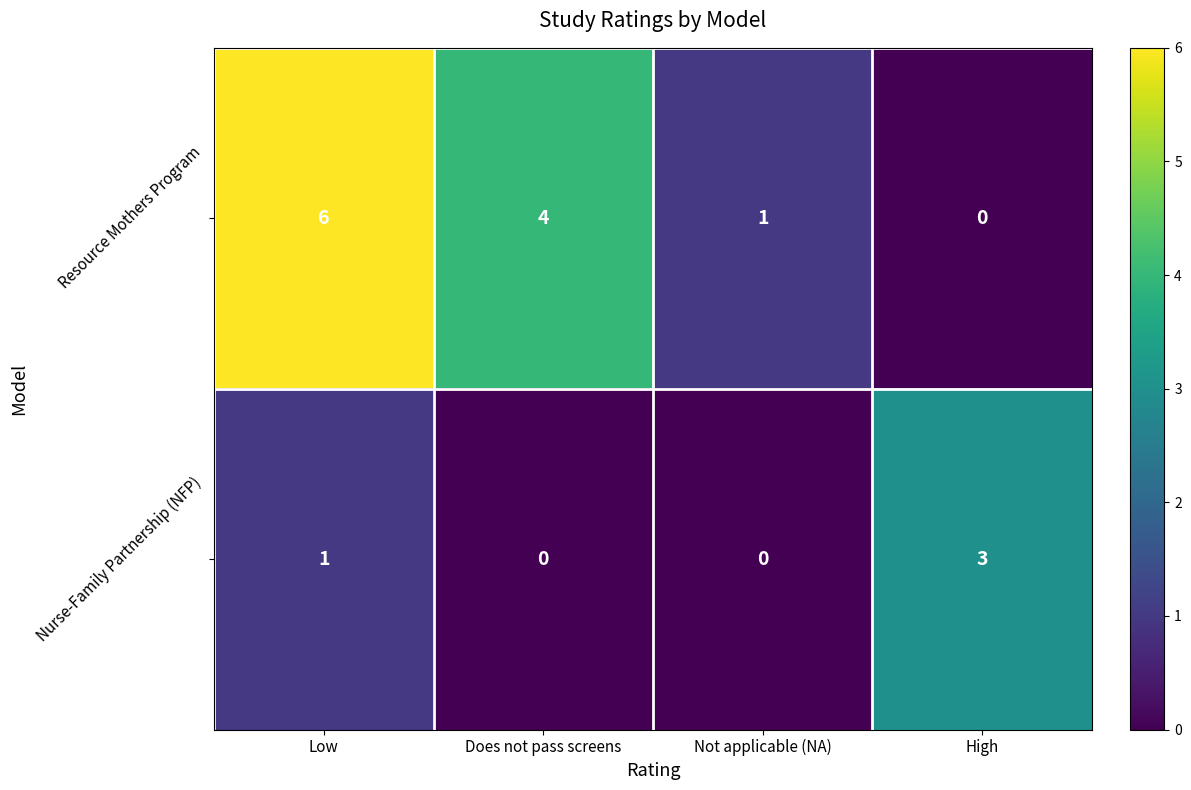

Reading left to right, extract all data points from this chart.

Resource Mothers Program: Low=6	Does not pass screens=4	Not applicable (NA)=1	High=0
Nurse-Family Partnership (NFP): Low=1	Does not pass screens=0	Not applicable (NA)=0	High=3